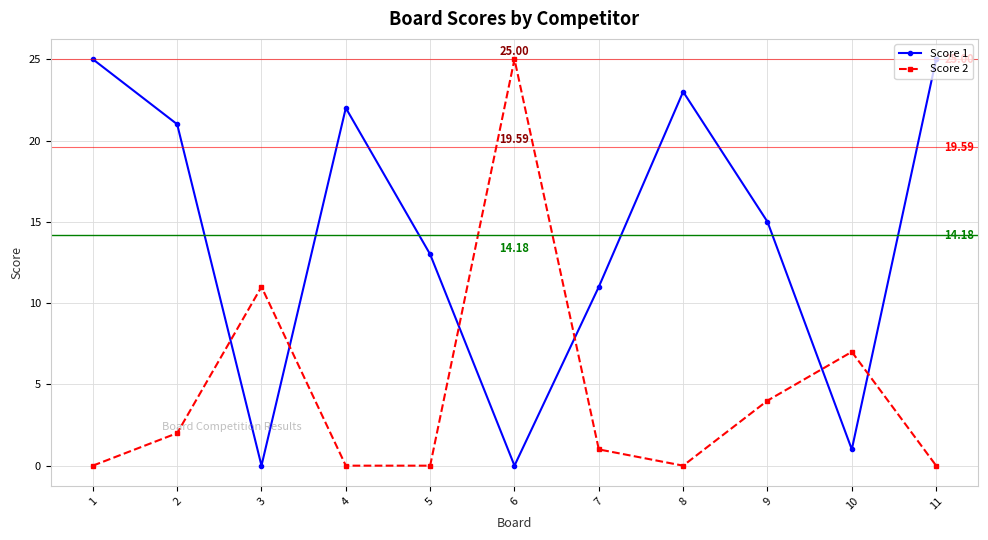

List the series in order of their overall mean, lowest first.

Score 2, Score 1